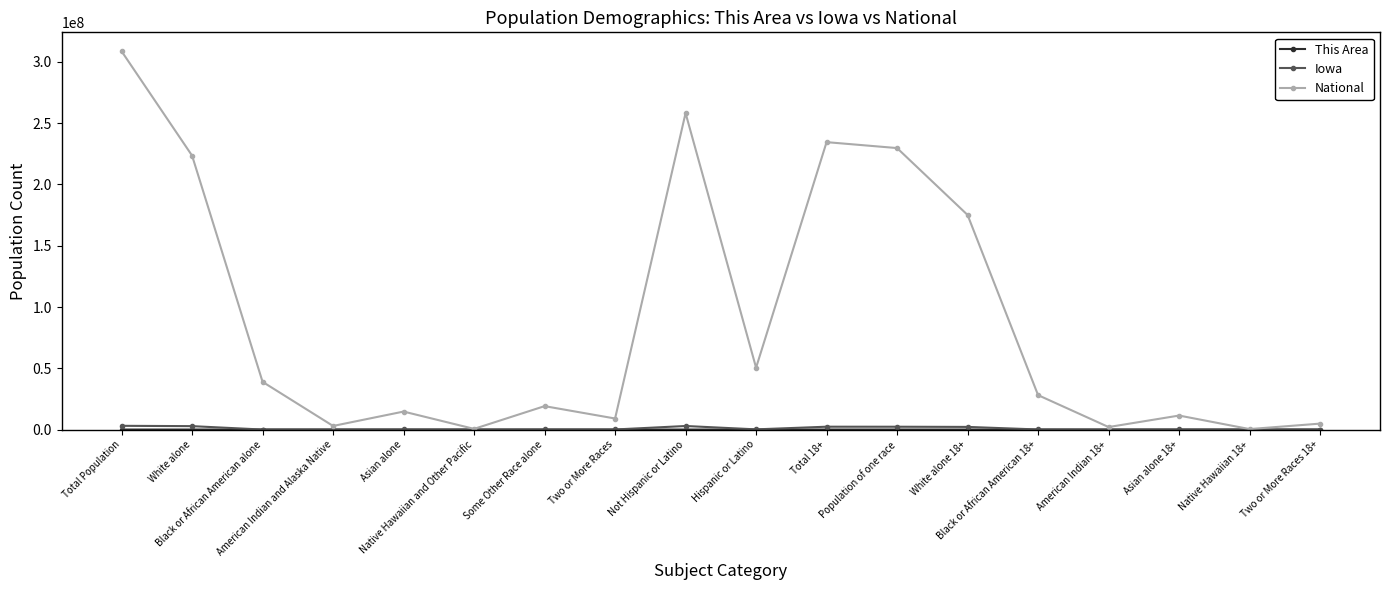

True or false: National has more than 1 points higher than both neighbors.

True